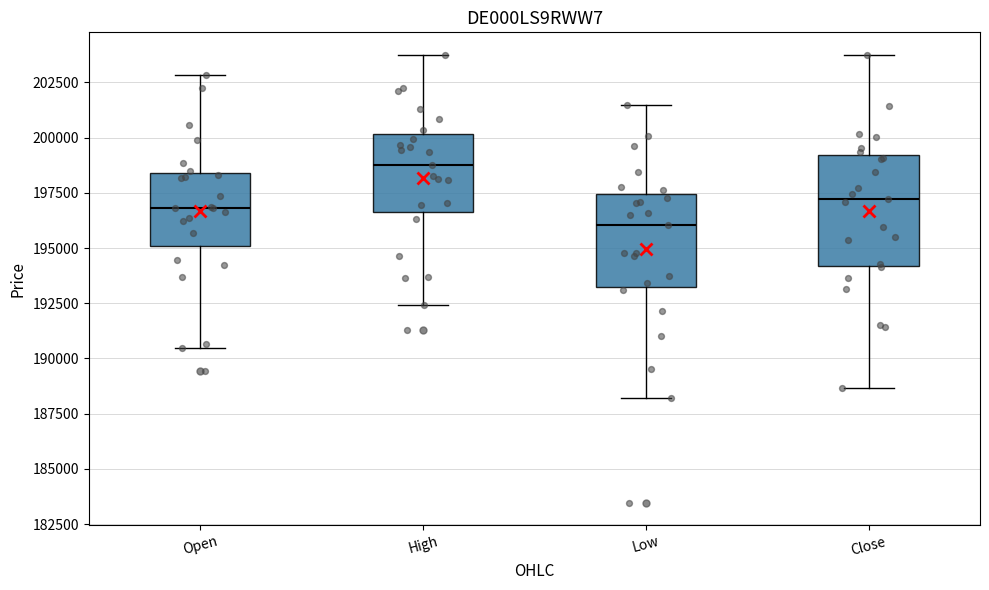

Which box has the lowest median line?

Low